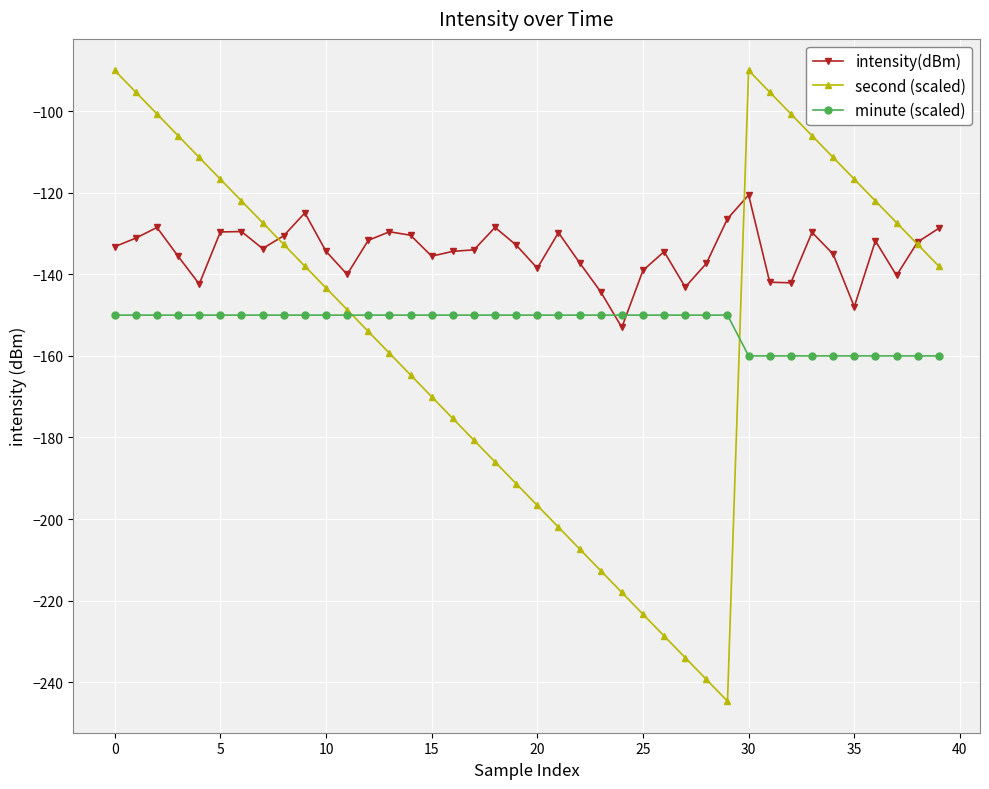

List the series in order of their peak value, highest first.

second (scaled), intensity(dBm), minute (scaled)